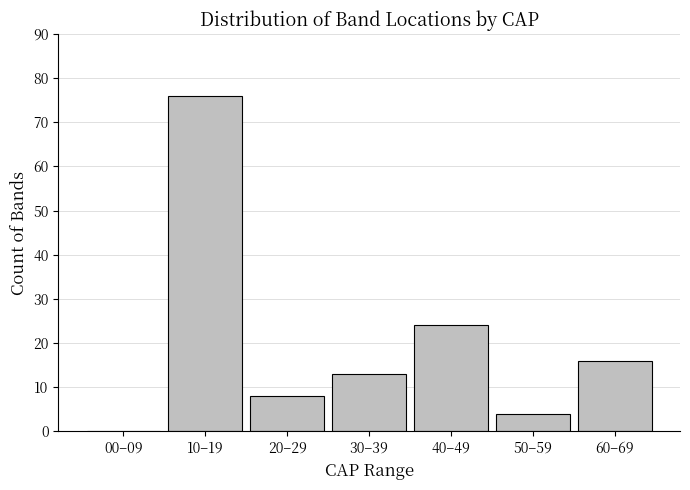

Reading left to right, extract all data points from this chart.

00–09=0	10–19=76	20–29=8	30–39=13	40–49=24	50–59=4	60–69=16